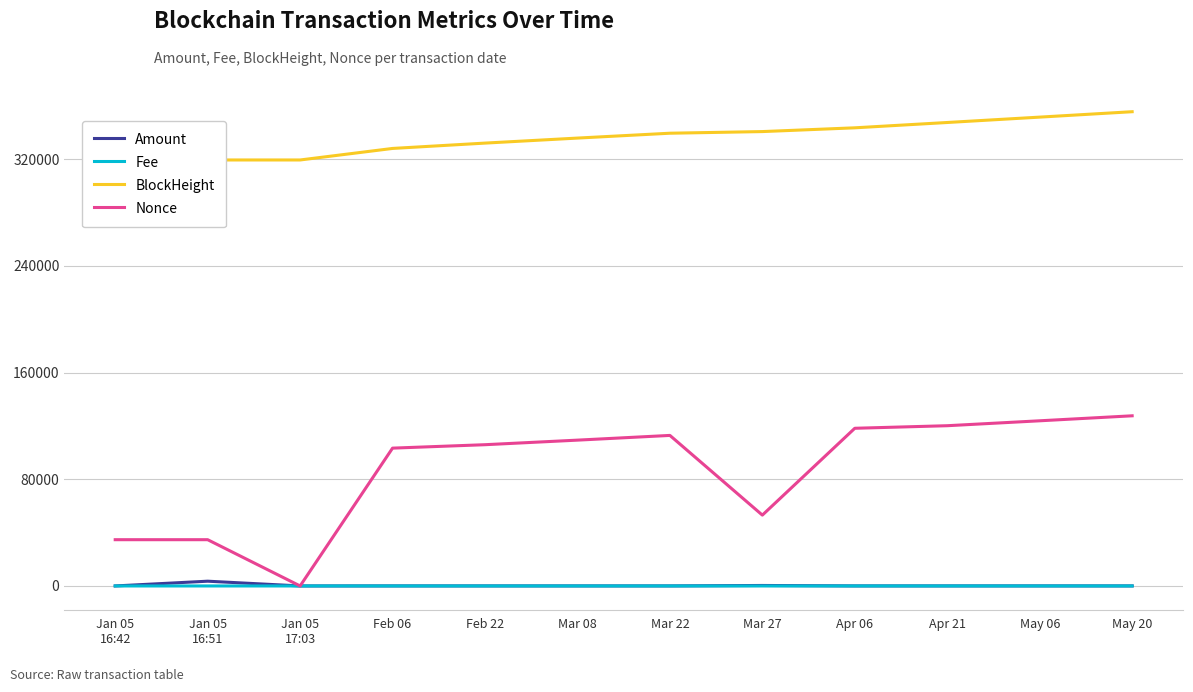

Is this an area chart (filled region under the line)?

No